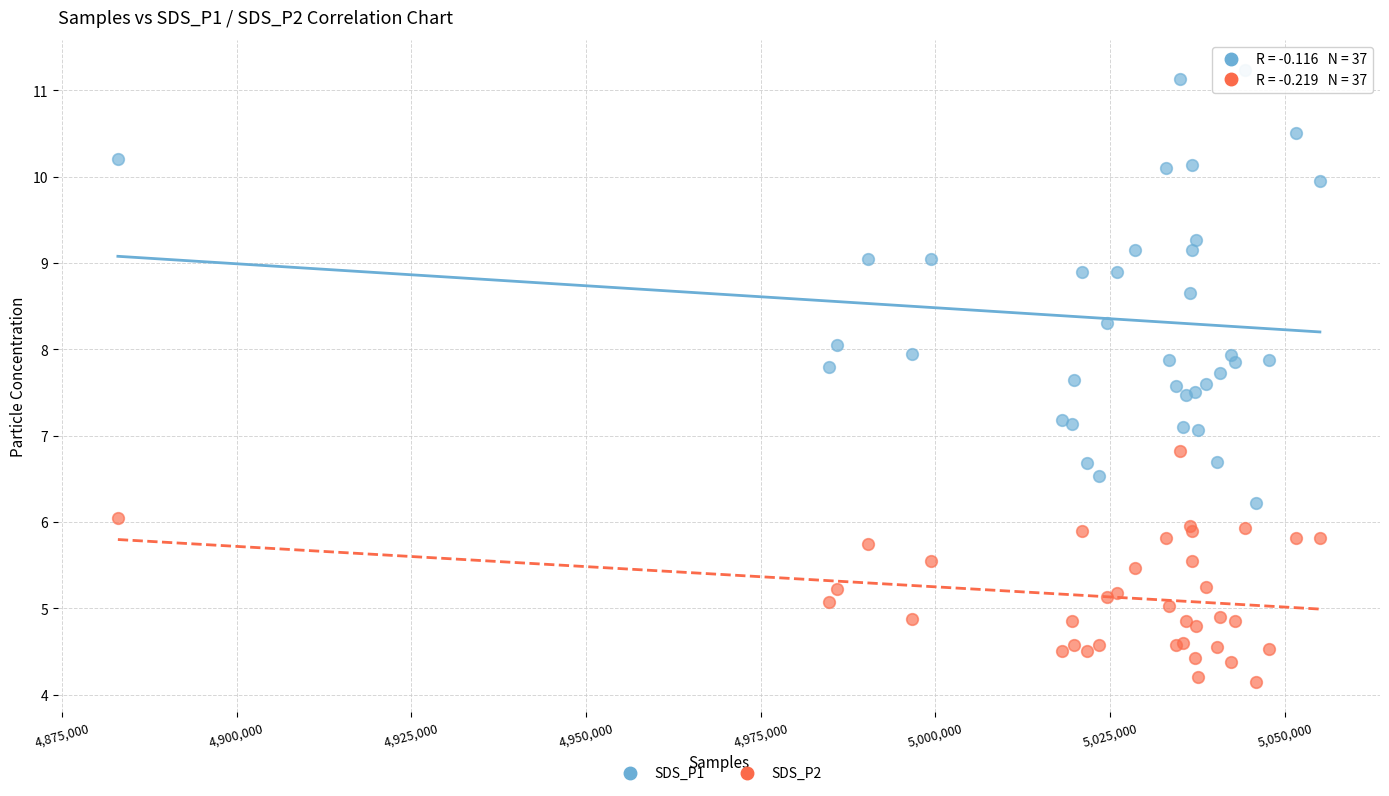

What is the X range (max minus min) for the scatter plot?

171999.0